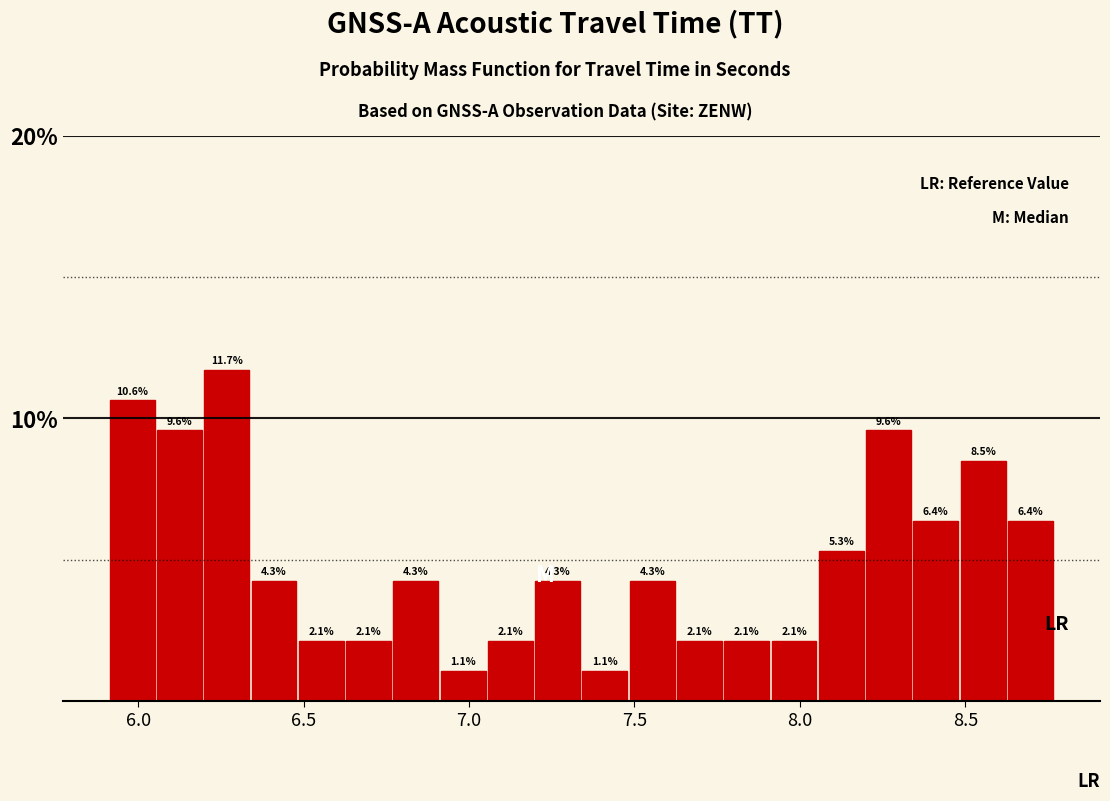

Read against the x-axis, roughly where is the centre of the tallest bar?

6.25